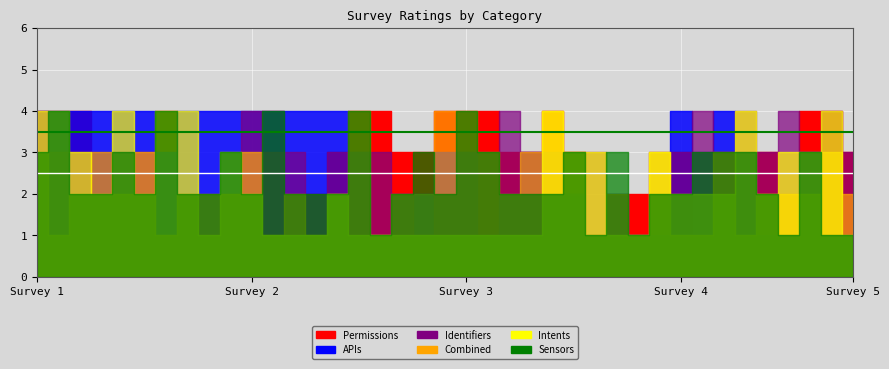

Which has a higher value, Survey 2 or Survey 1?

Survey 2